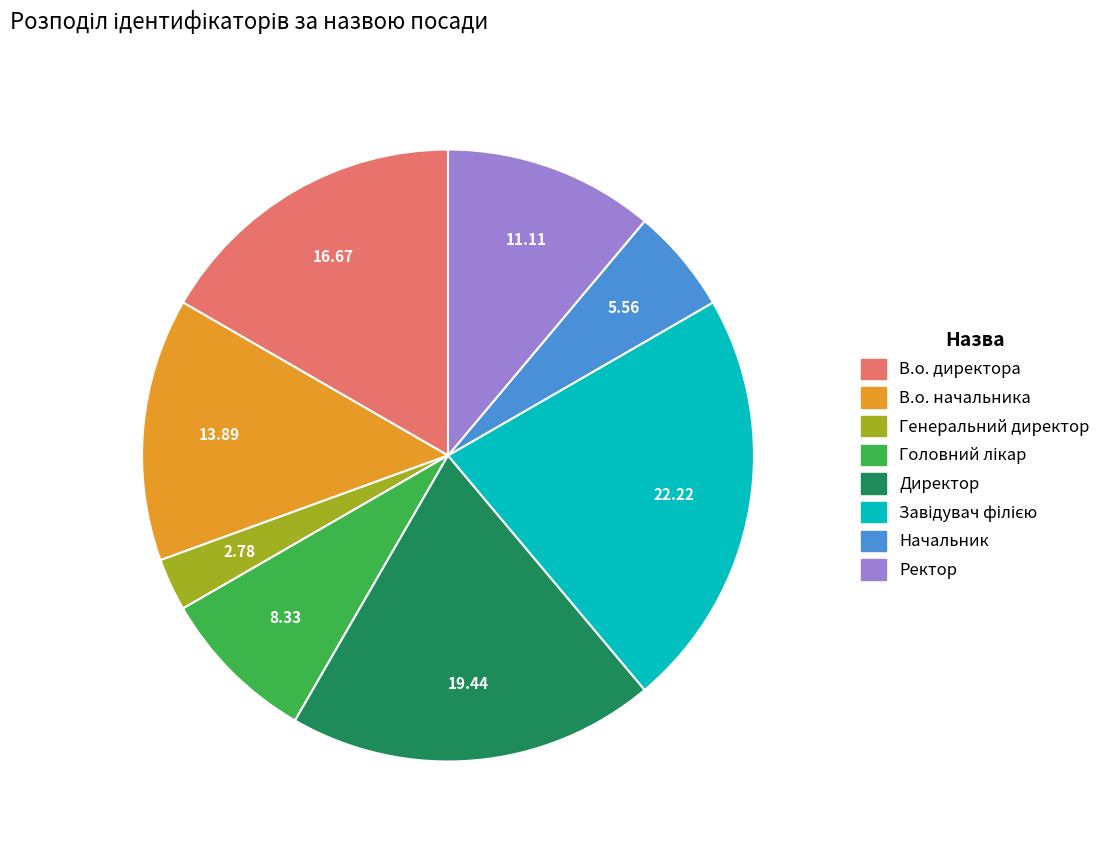

Is Генеральний директор the majority of the pie?

No